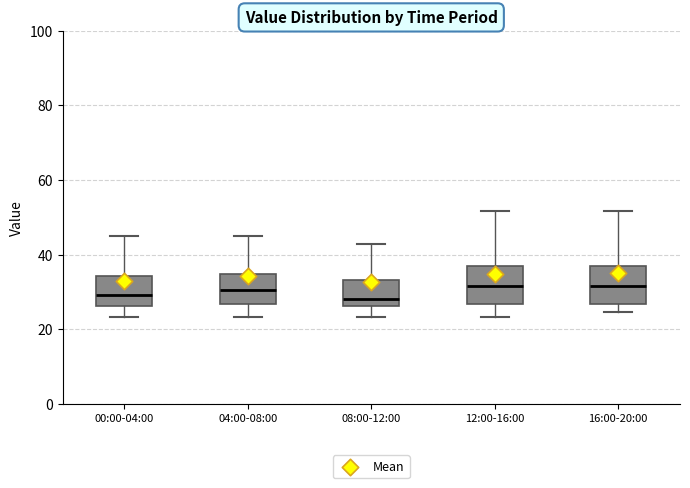

Reading left to right, read every box against the y-axis: the position of its median line, the range the box covers, and the ends of its whiskers. The values are not printed on the chart, so give them approximately, as read against the axis.

00:00-04:00: median 30, box 26 to 34, whiskers 24 to 46
04:00-08:00: median 30, box 26 to 34, whiskers 24 to 46
08:00-12:00: median 28, box 26 to 34, whiskers 24 to 42
12:00-16:00: median 32, box 26 to 38, whiskers 24 to 52
16:00-20:00: median 32, box 26 to 38, whiskers 24 to 52